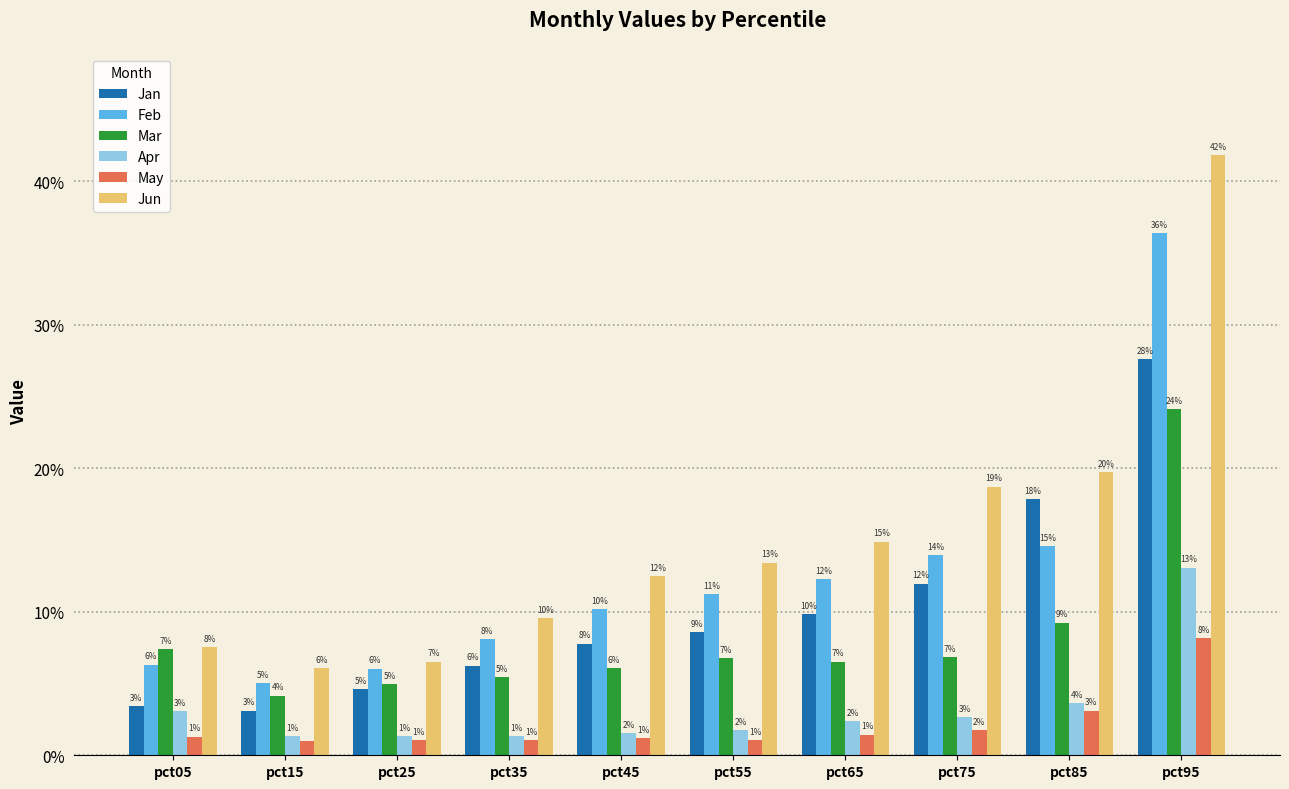

At which label is Jun closest to 0?

pct15